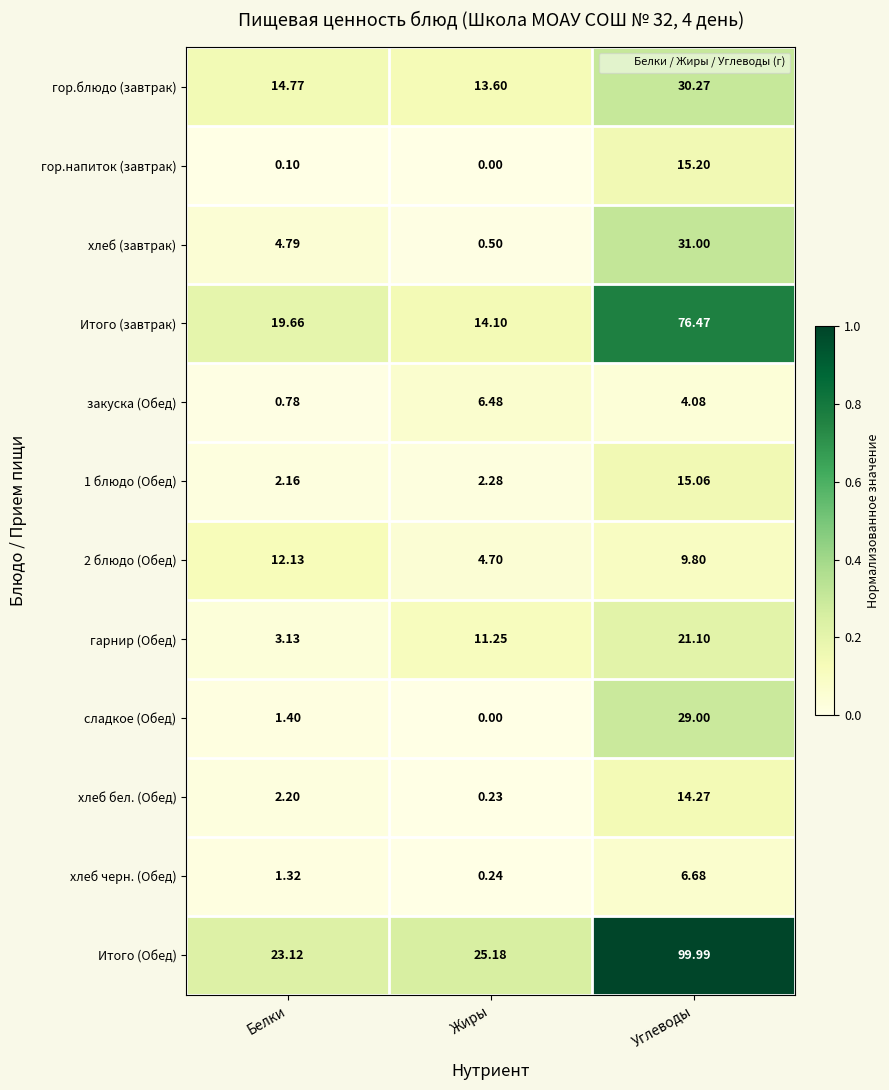

Is the value of хлеб (завтрак) at Белки greater than the value of 2 блюдо (Обед) at Жиры?

Yes